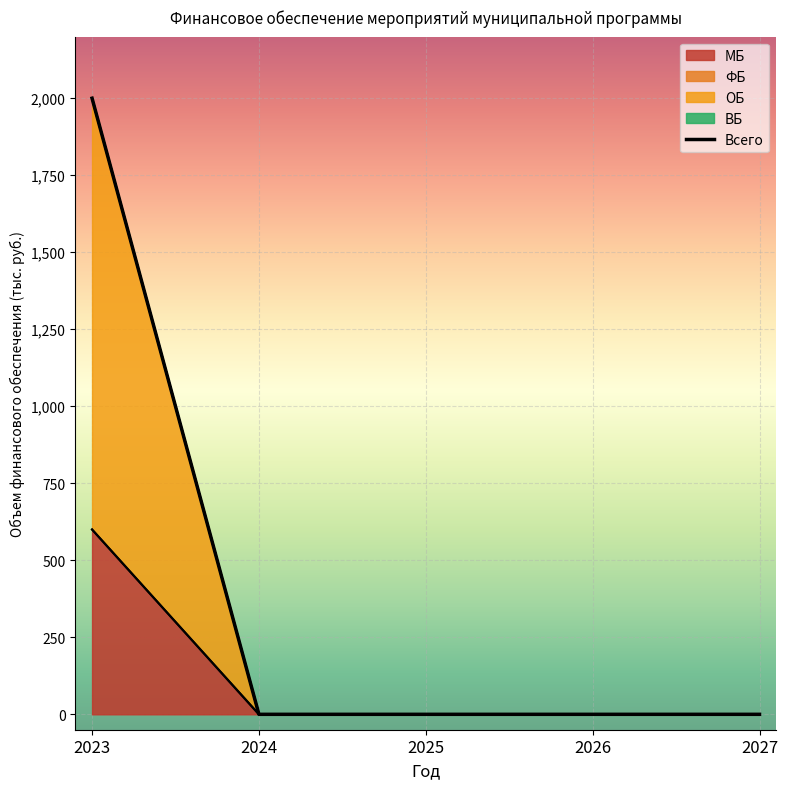

What is the maximum value shown in the chart?

2000